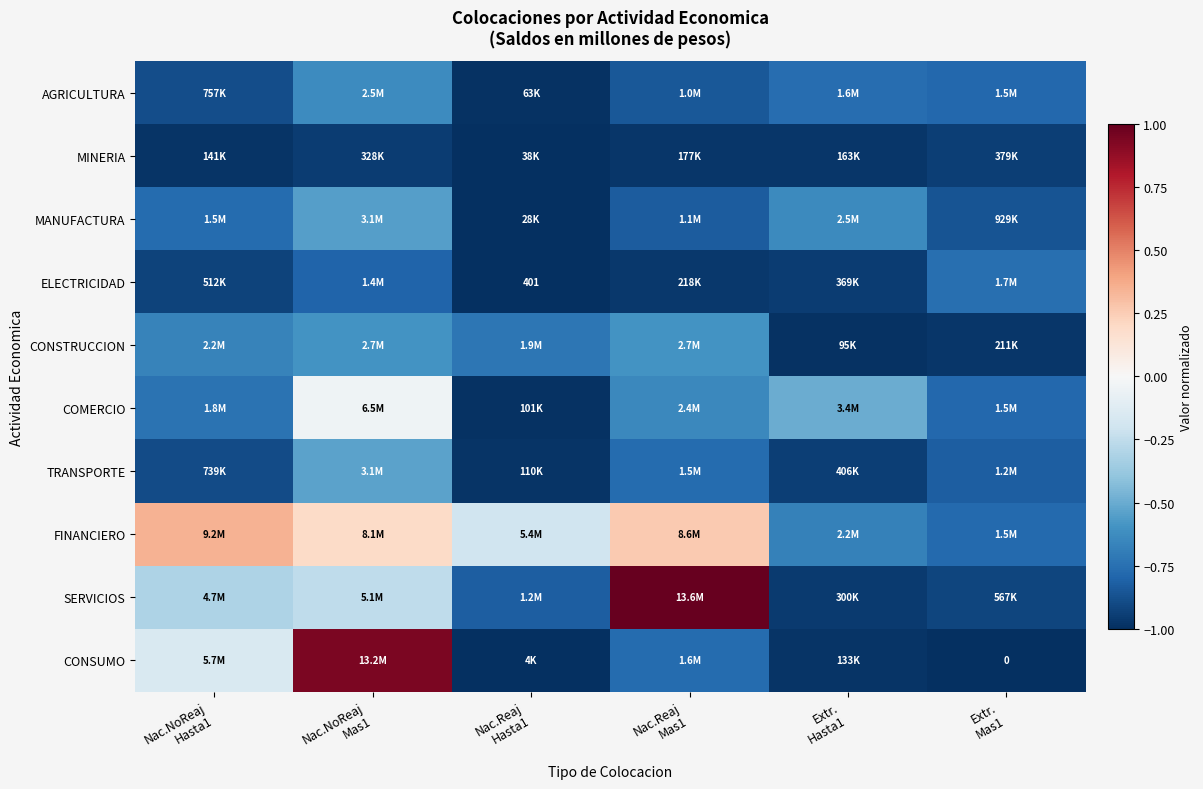

What is the lowest value of the MINERIA series?

-1.0